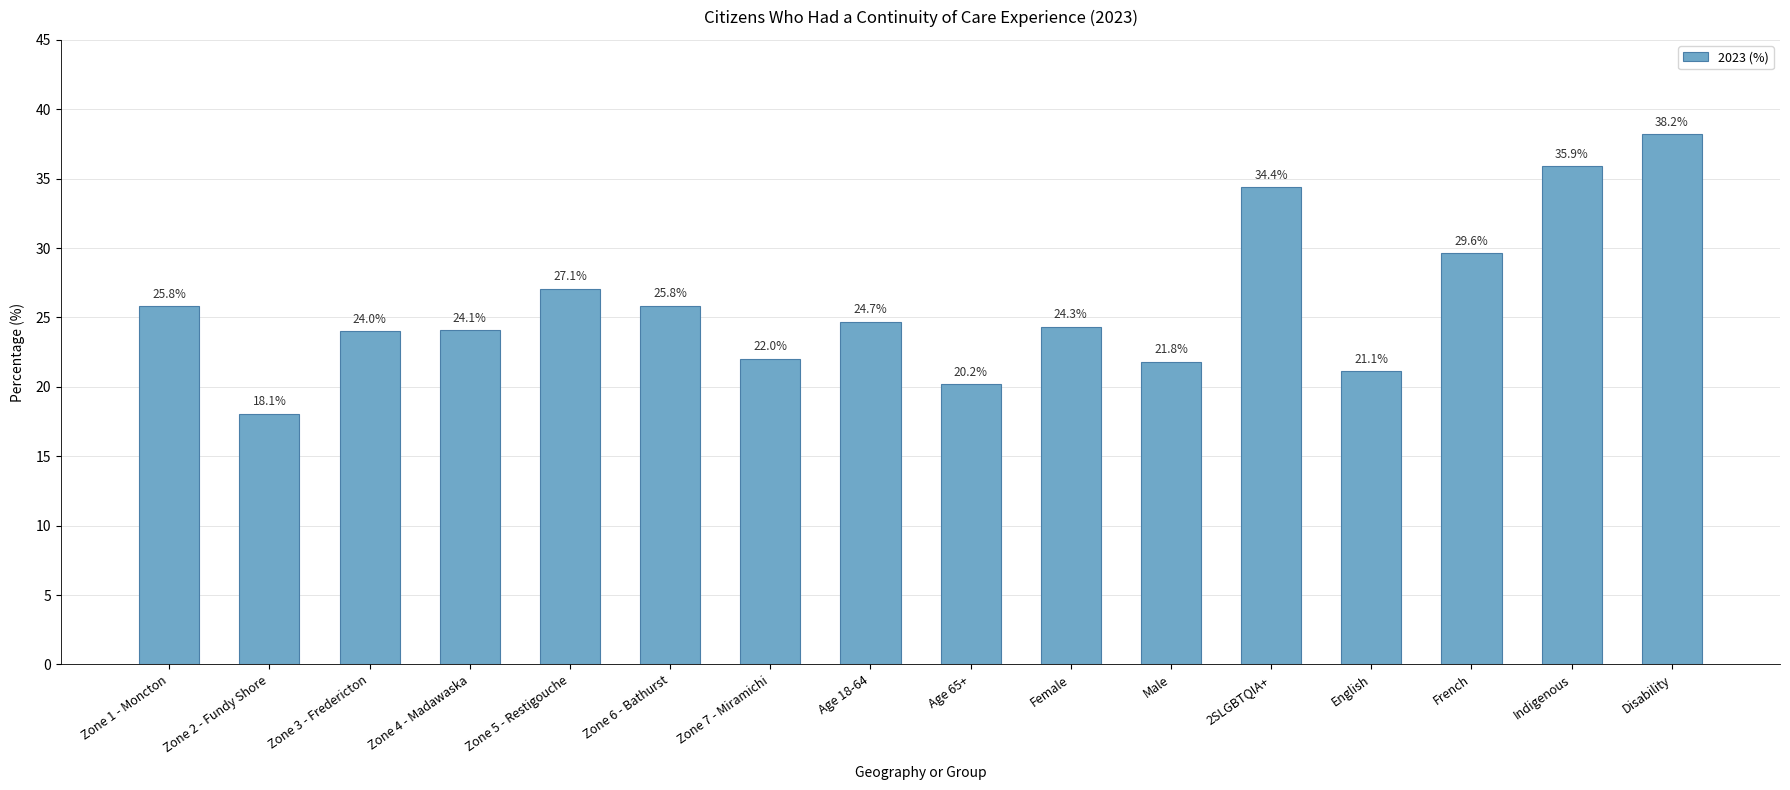

What is the label of the 9th bar from the right?

Age 18-64